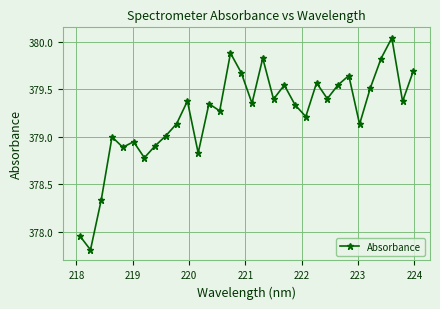

What is the minimum value shown in the chart?

377.8